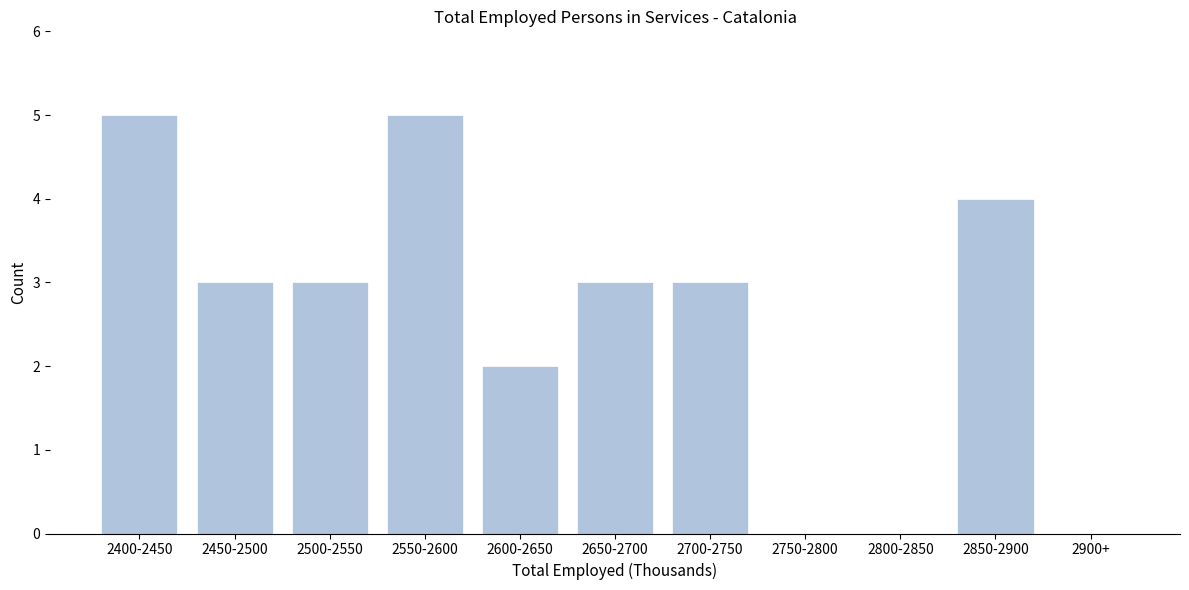

Reading left to right, what are all the values shown in this chart?

2400-2450=5	2450-2500=3	2500-2550=3	2550-2600=5	2600-2650=2	2650-2700=3	2700-2750=3	2750-2800=0	2800-2850=0	2850-2900=4	2900+=0